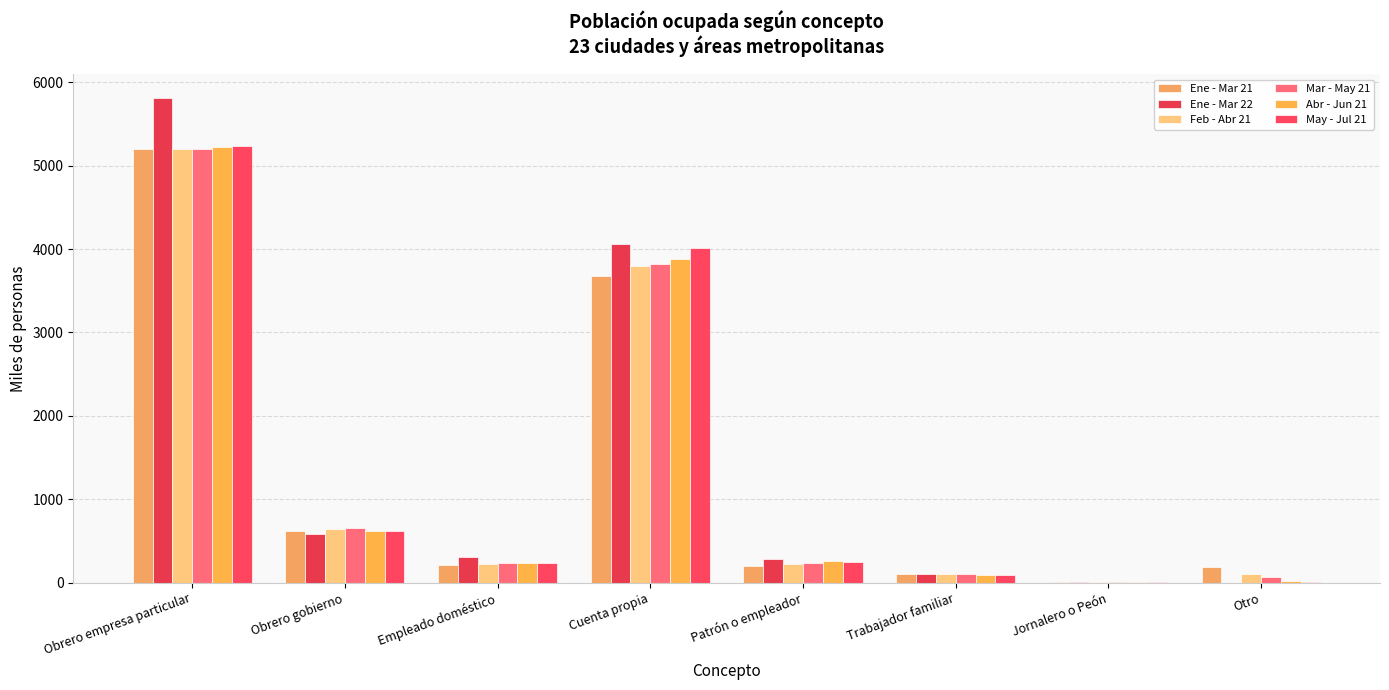

How many groups of bars are there?

8